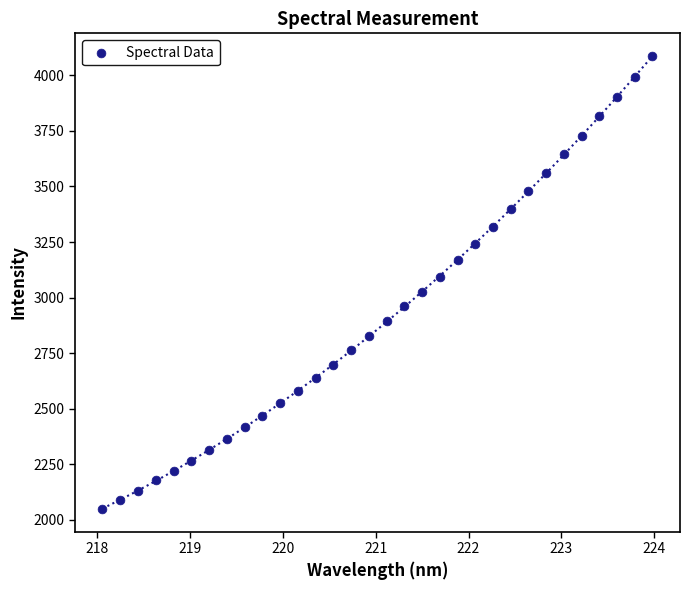

What is the range of X values (max minus min)?

5.9